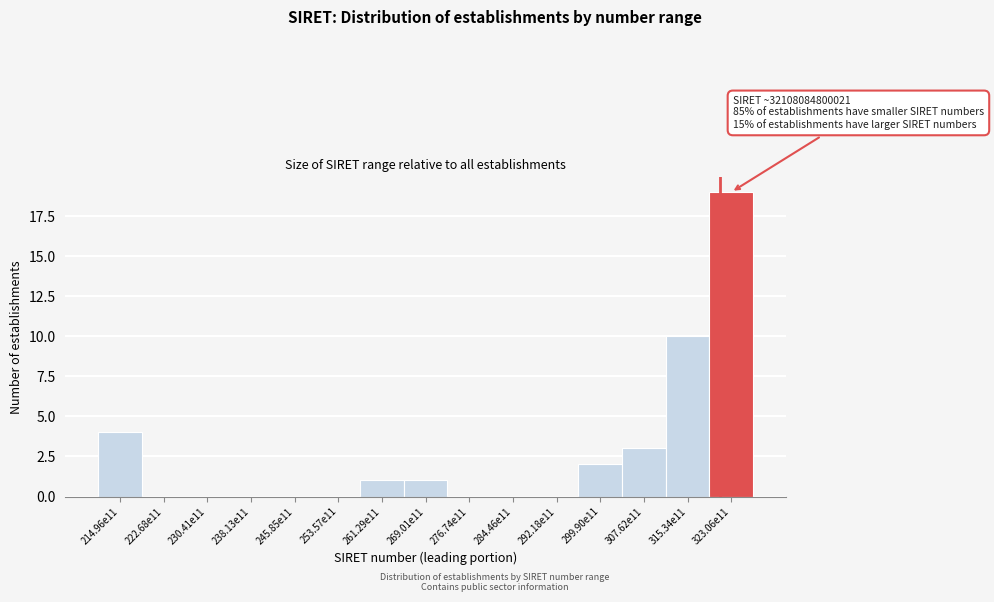

What is the change in value from 214.96e11 to 276.74e11?

-4